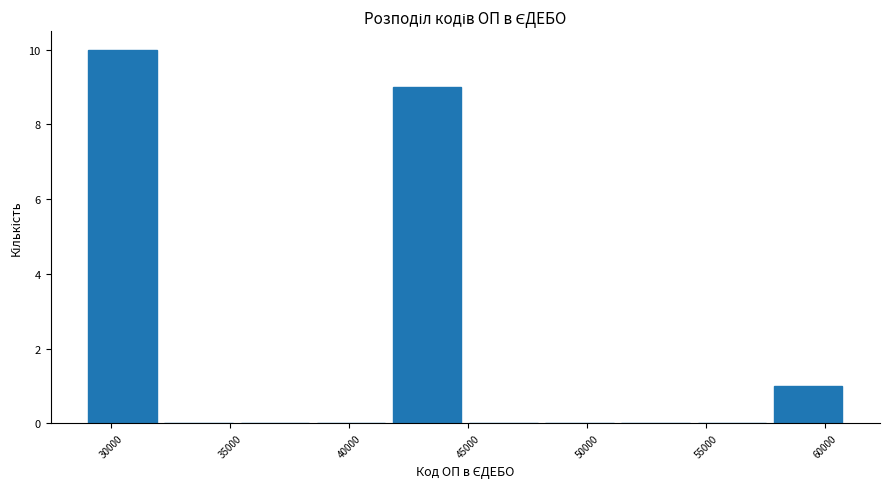

How tall is the bar that spans 29000 to 32000 on the x-axis? Neither the bar edges nor the heights are printed on the chart, so give them approximately, as read against the axes.

10